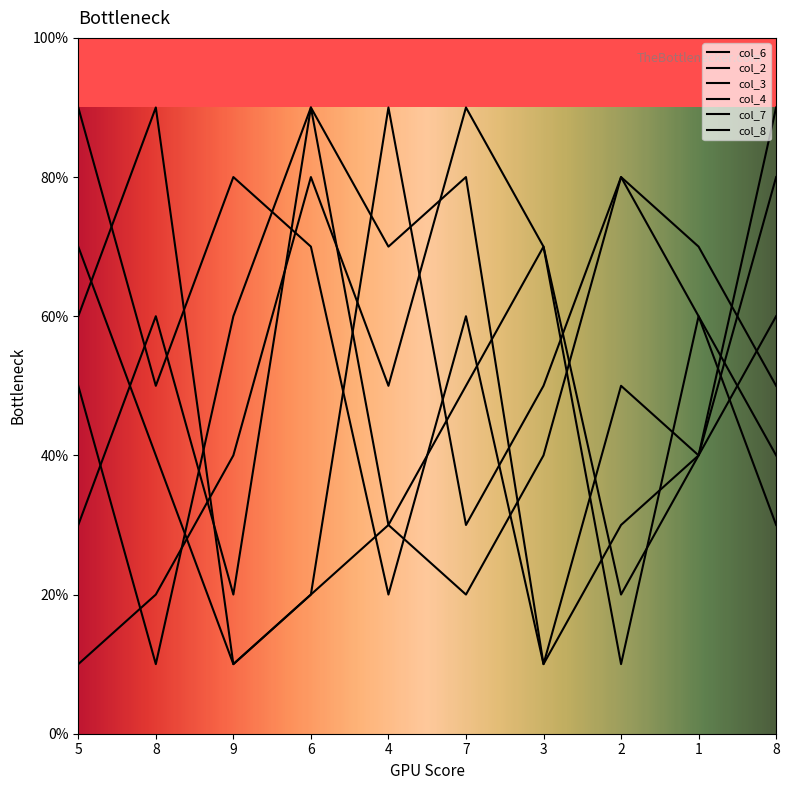

Rank the series at 6 from lowest to highest value.

col_6, col_4, col_8, col_3, col_2, col_7